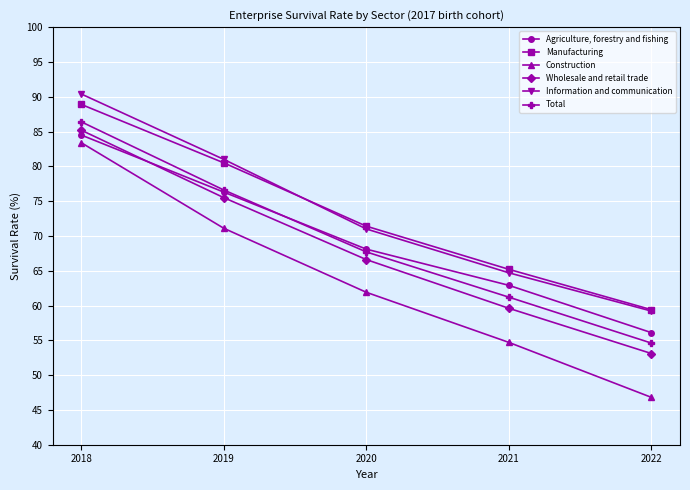

The Wholesale and retail trade series shows 85.2 at 2018. True or false?

True